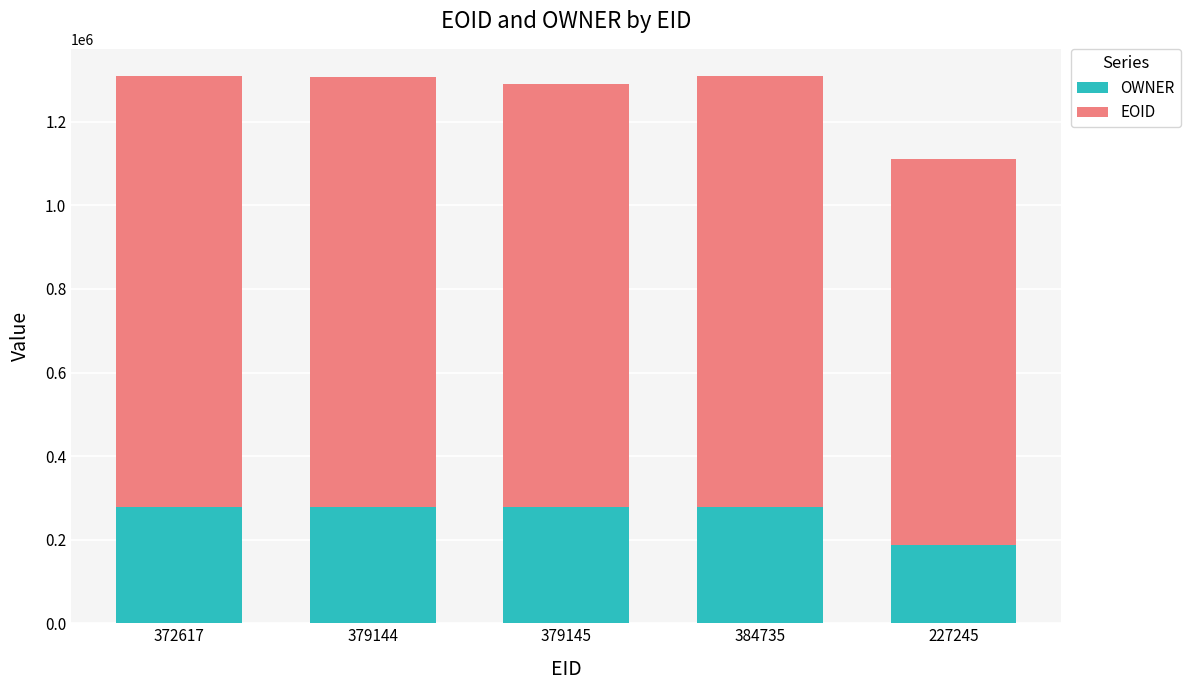

Is it true that OWNER equals 277297 at 379144?

True